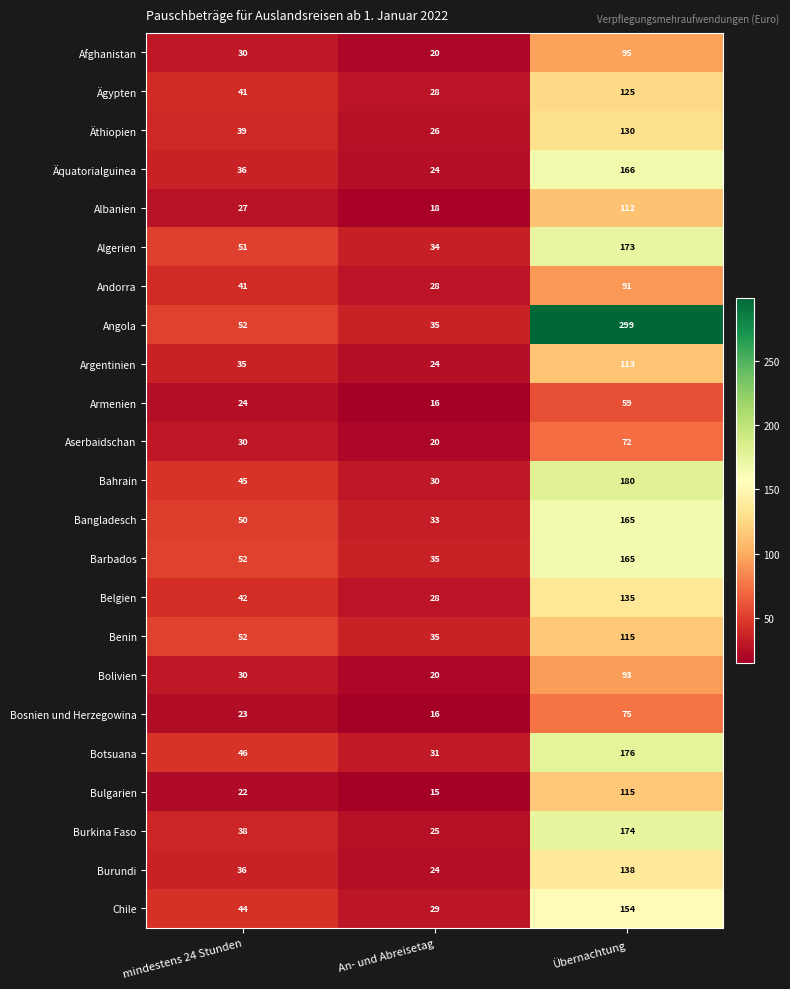

Is it true that Belgien equals 7 at An- und Abreisetag?

False